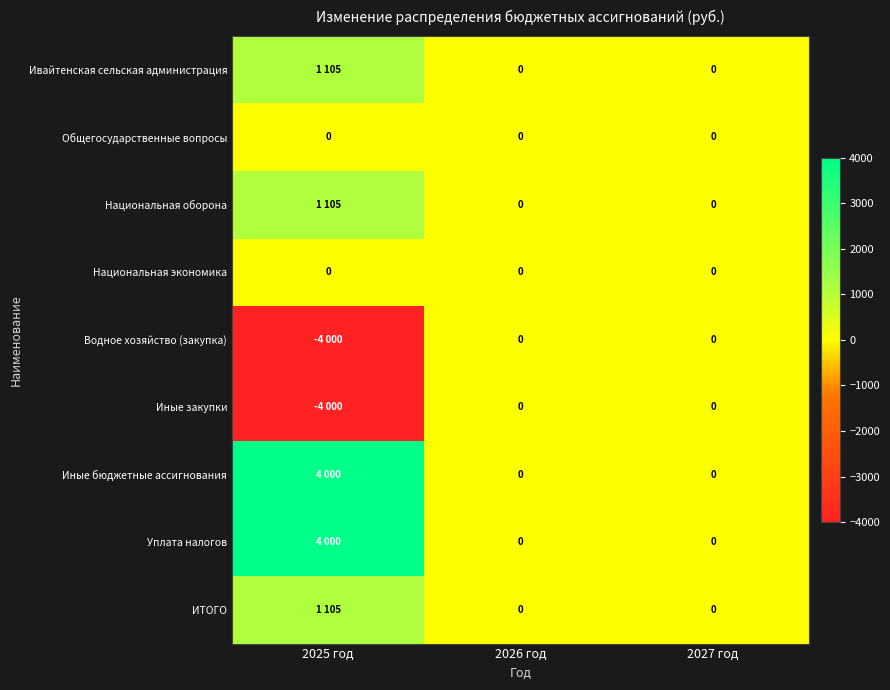

Is it true that Общегосударственные вопросы equals 0 at 2025 год?

True